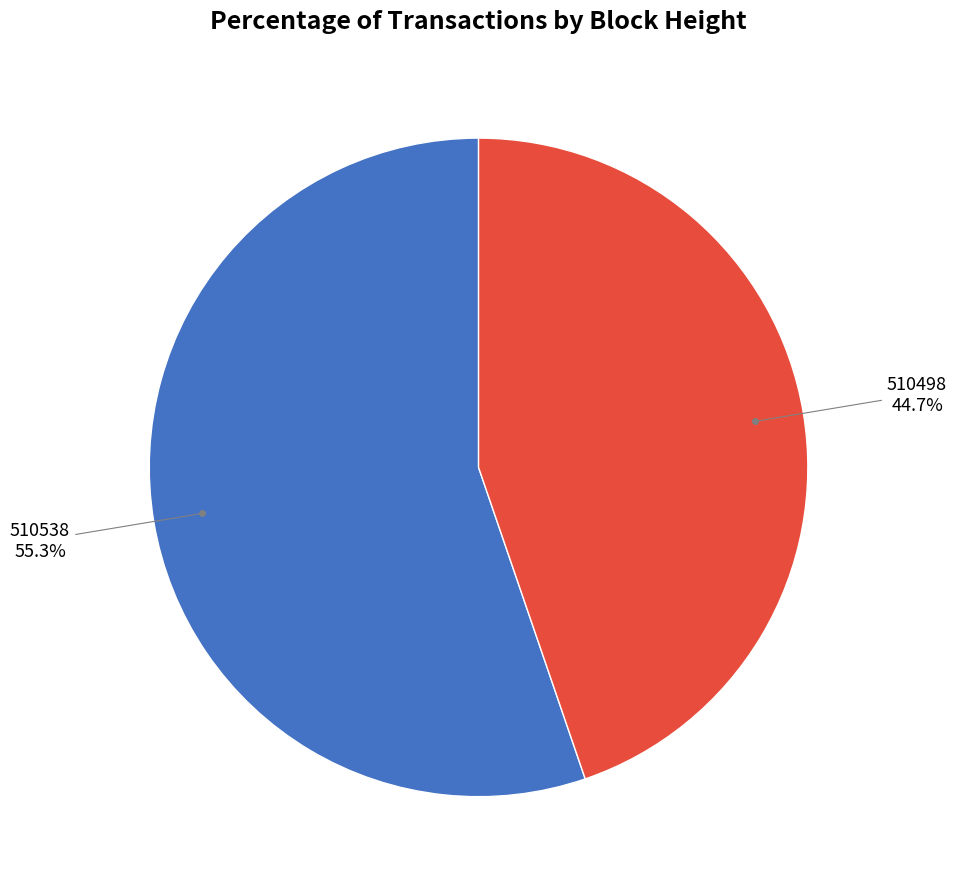

Which slice is the largest?

510538